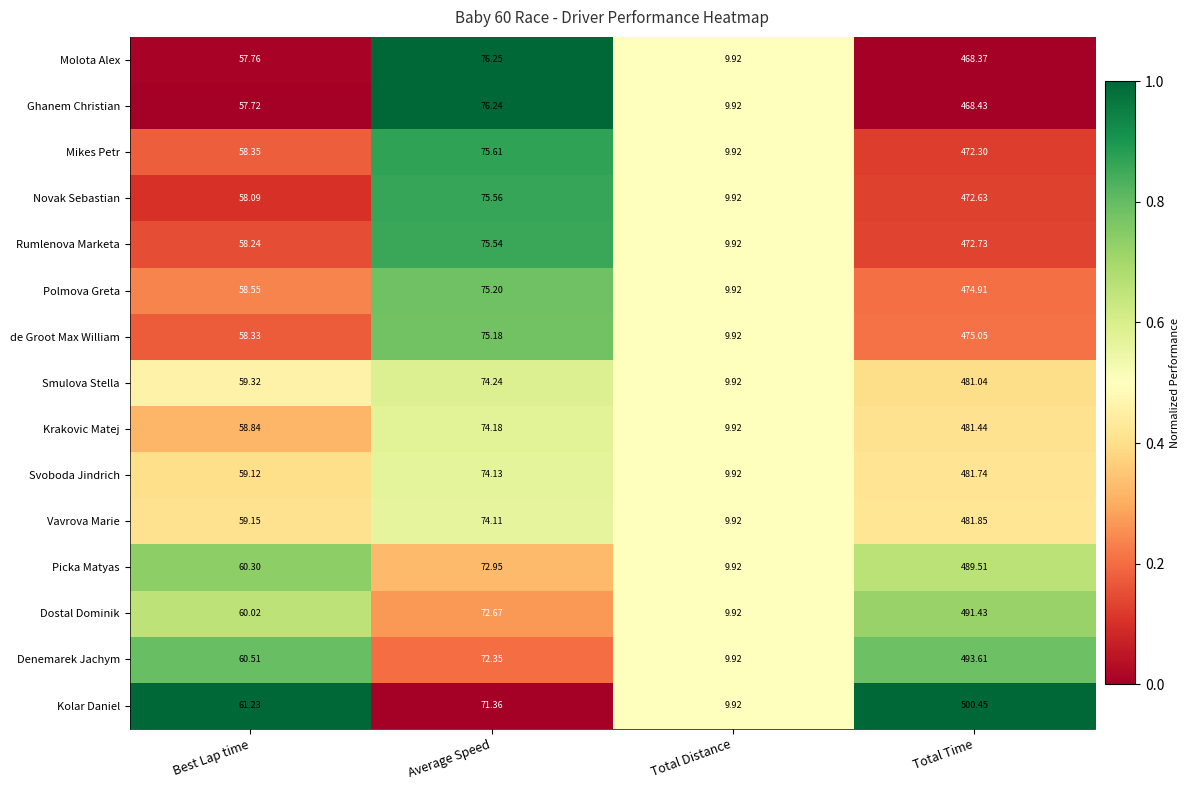

Which series changed the most between Average Speed and Total Time?

Kolar Daniel